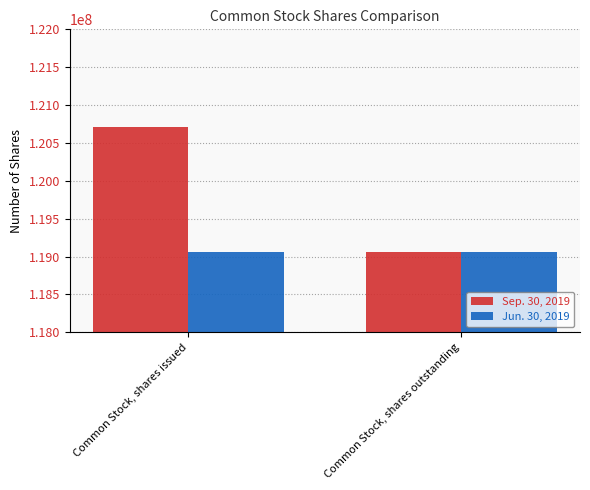

What is the highest value of the Sep. 30, 2019 series?

120709674